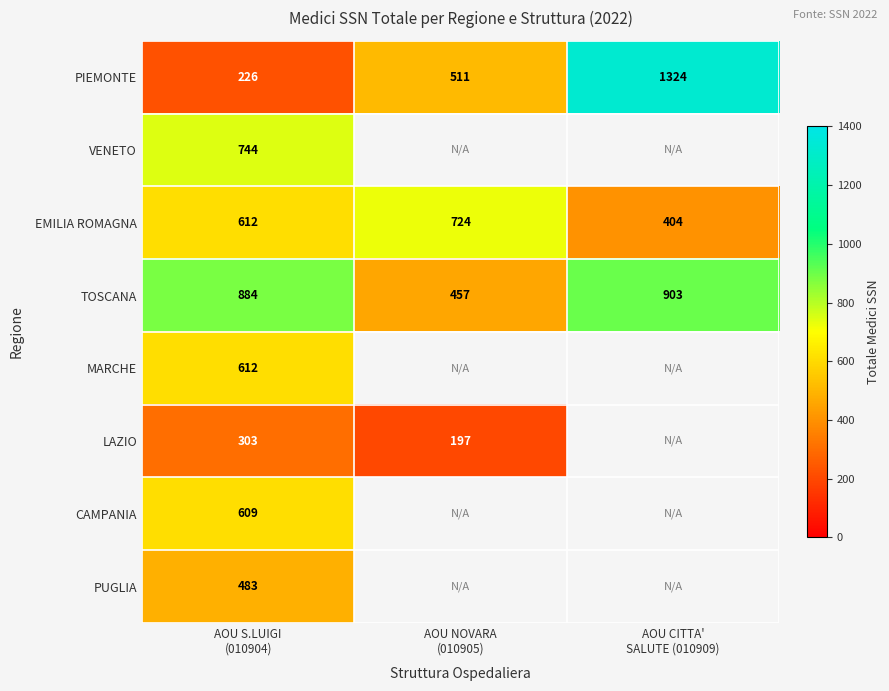

Count the EMILIA ROMAGNA values in the range 404 to 724.

3